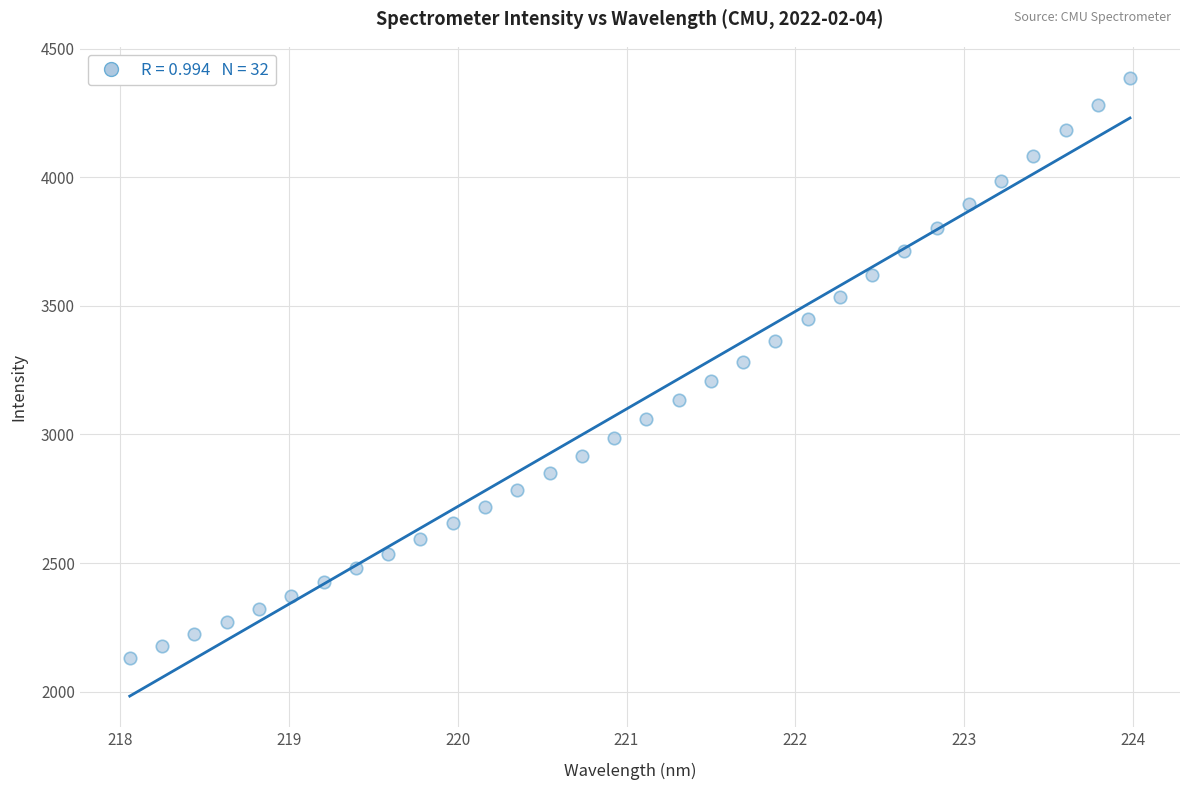

What is the range of Y values (max minus min)?

2254.4